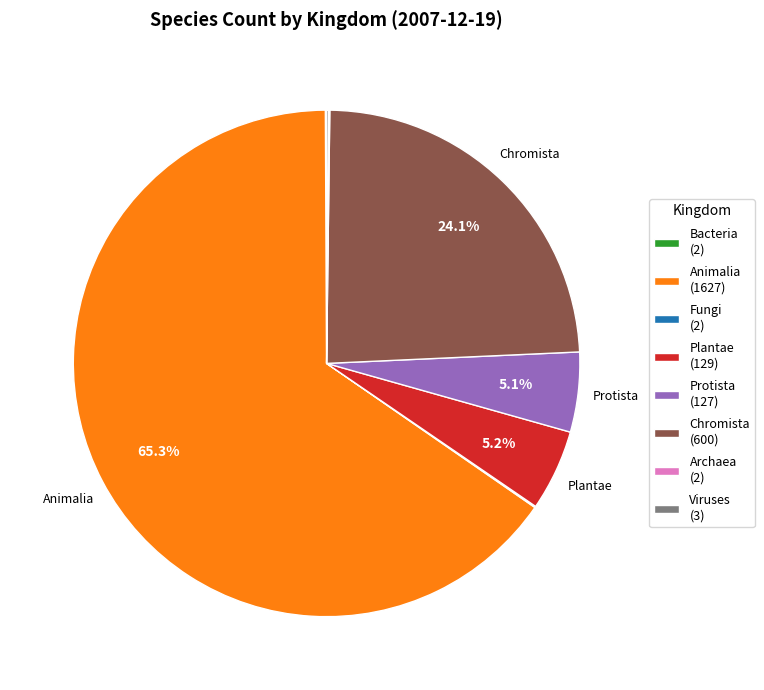

Approximately how many times larger is the value at Animalia (1627) compared to Plantae (129)?

12.6